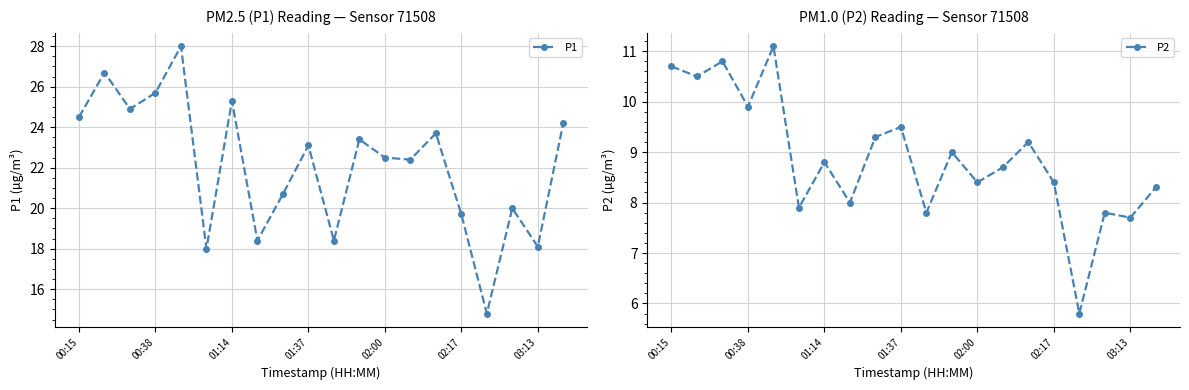

Does the chart have visible grid lines?

Yes